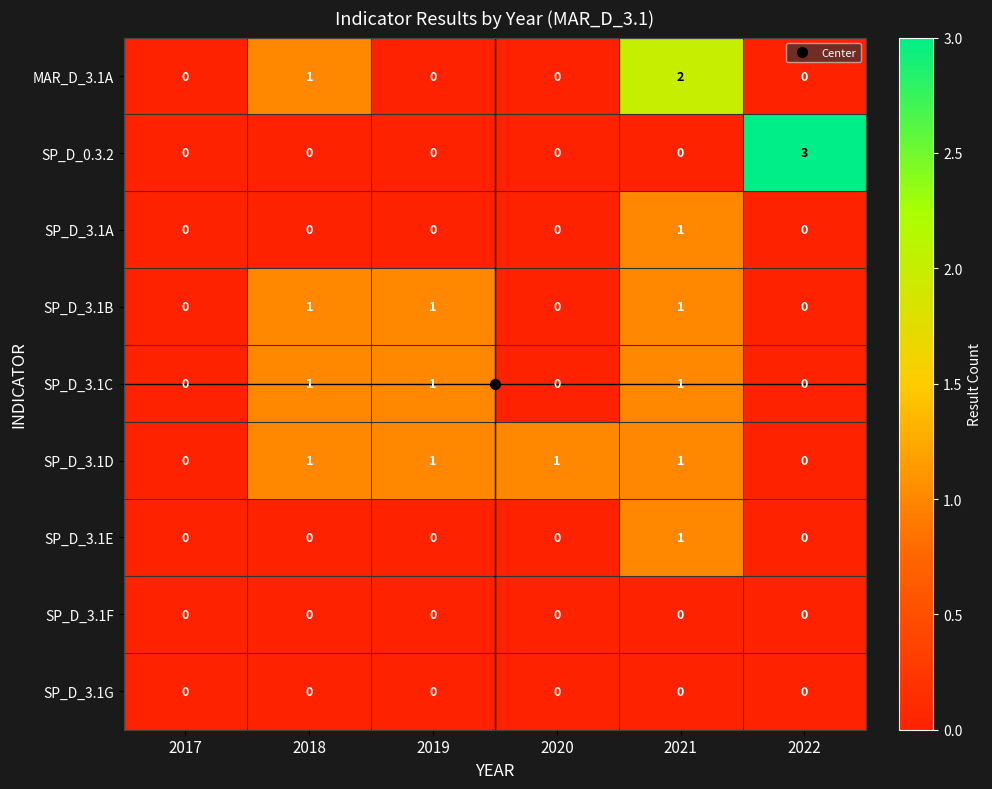

True or false: SP_D_3.1E has a value of 0 at 2021.

False